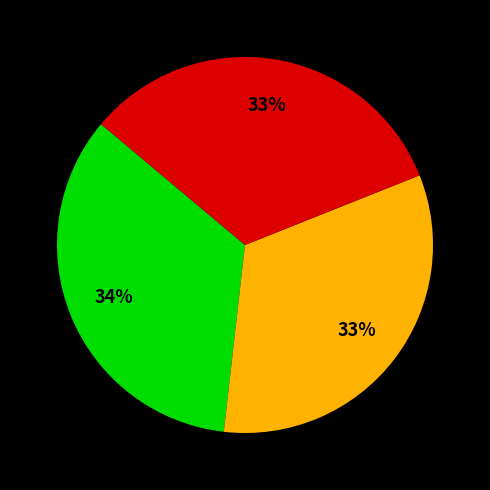

To the nearest percent, what is the difference between the largest and smallest slice percentages?

1%